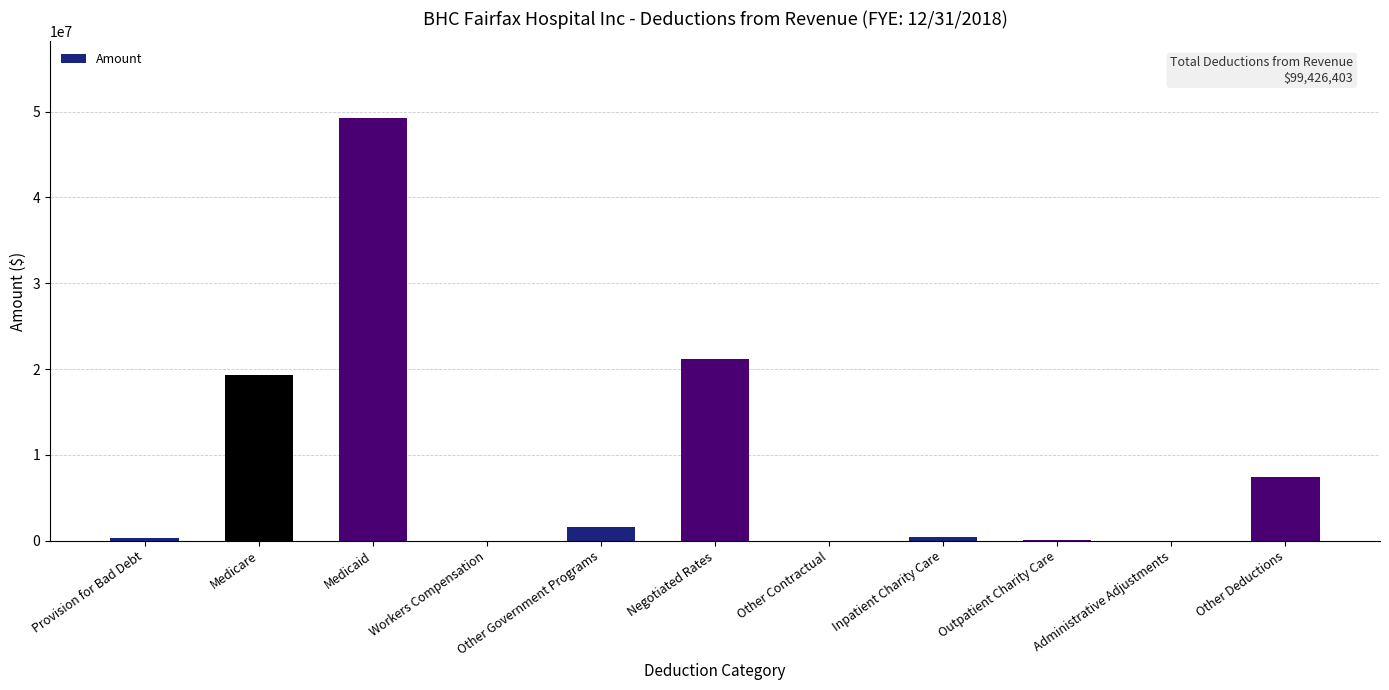

At which label is the value closest to 24649212?

Negotiated Rates